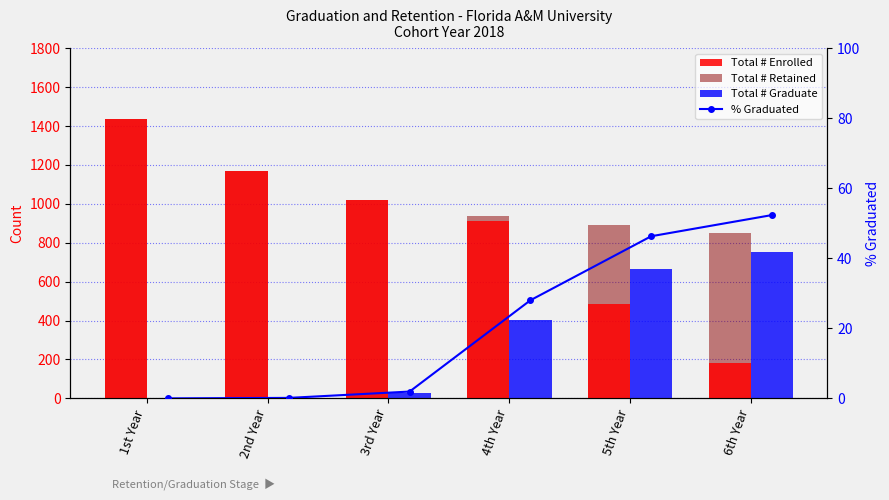

Rank the series by their maximum value, from highest to lowest.

Total # Enrolled, Total # Retained, Total # Graduate, % Graduated